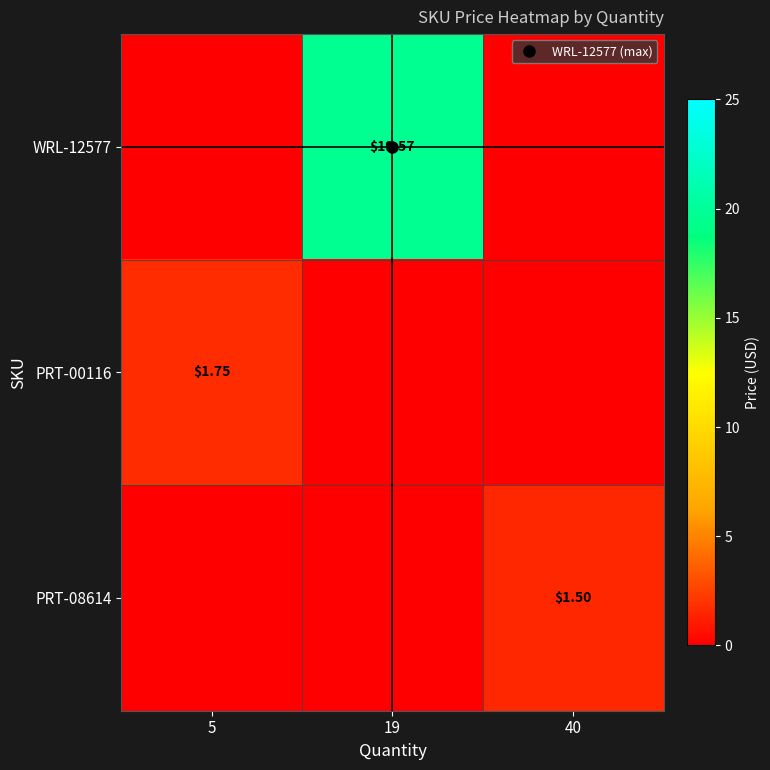

What is the sum of all WRL-12577 values?

19.6